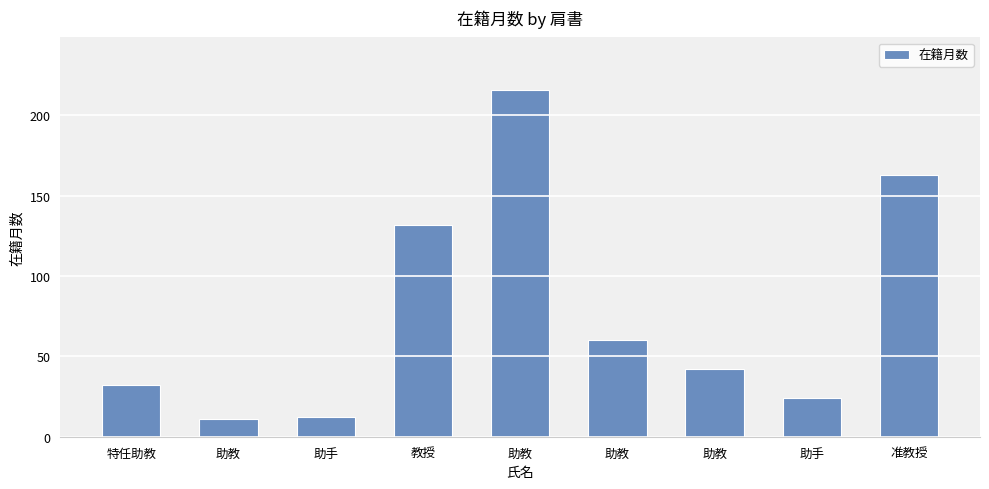

Approximately how many times larger is the value at 助教 compared to 助教?

0.2